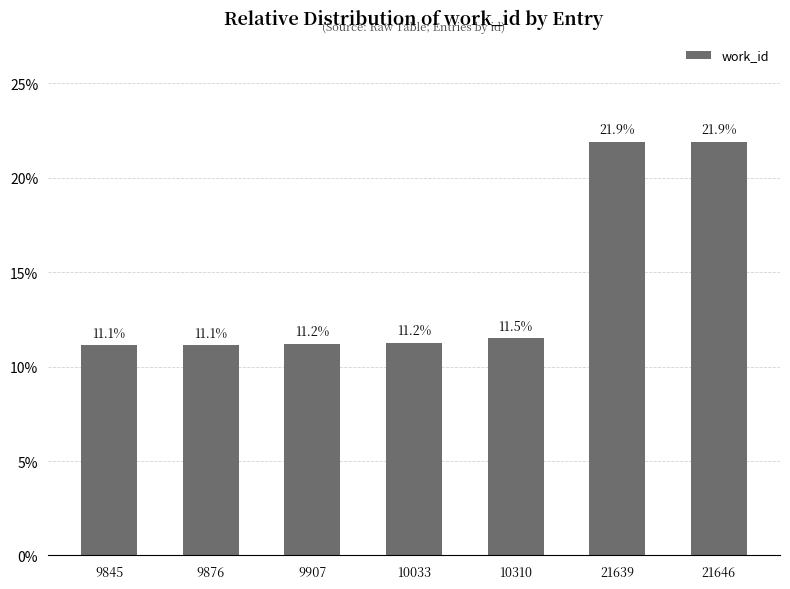

The value at 21646 is 21.9. True or false?

True